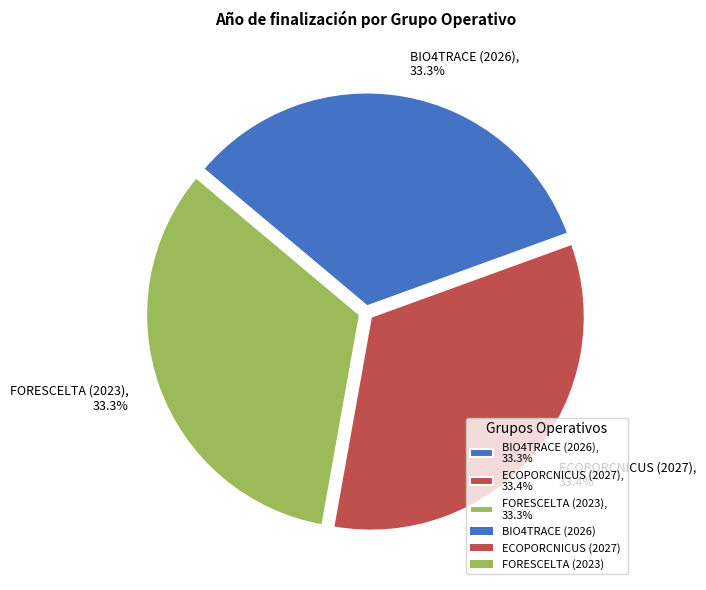

True or false: BIO4TRACE (2026) accounts for 33% of the total.

True